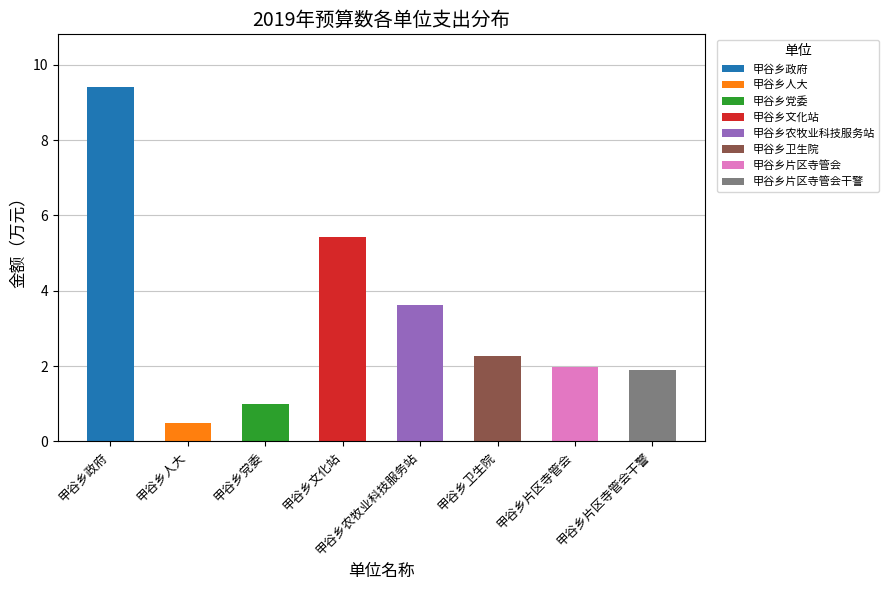

How many groups of bars are there?

8